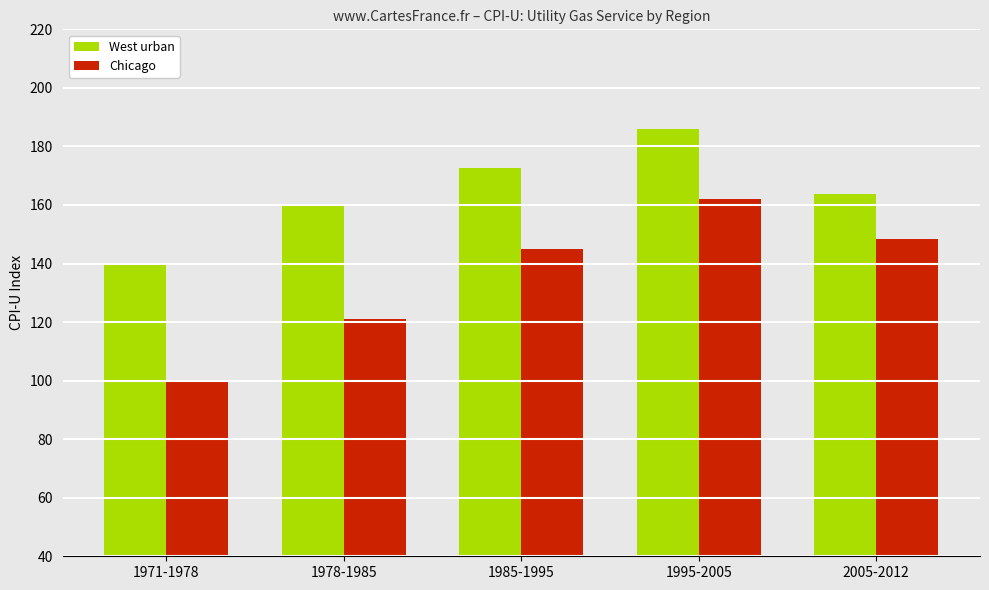

Between 1971-1978 and 1995-2005, which series saw the biggest shift?

Chicago